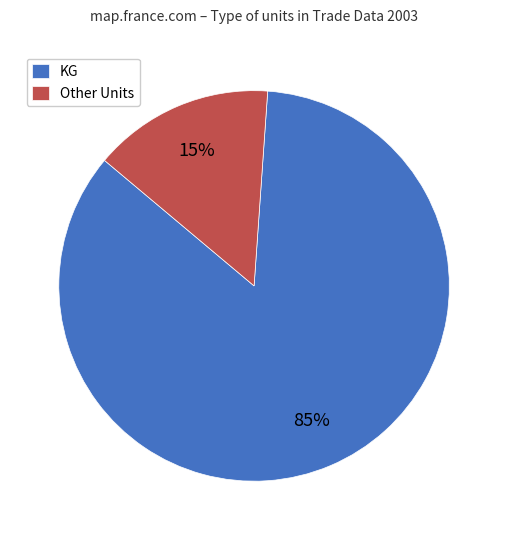

Is the sum of Other Units and KG greater than half?

Yes